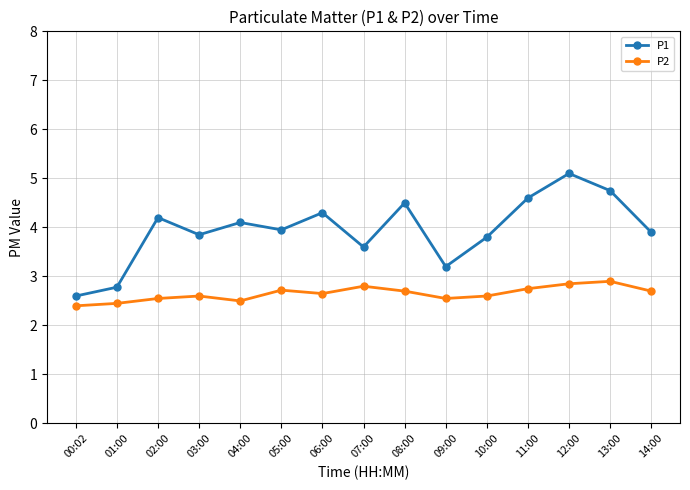

What is the highest value of the P2 series?

2.9